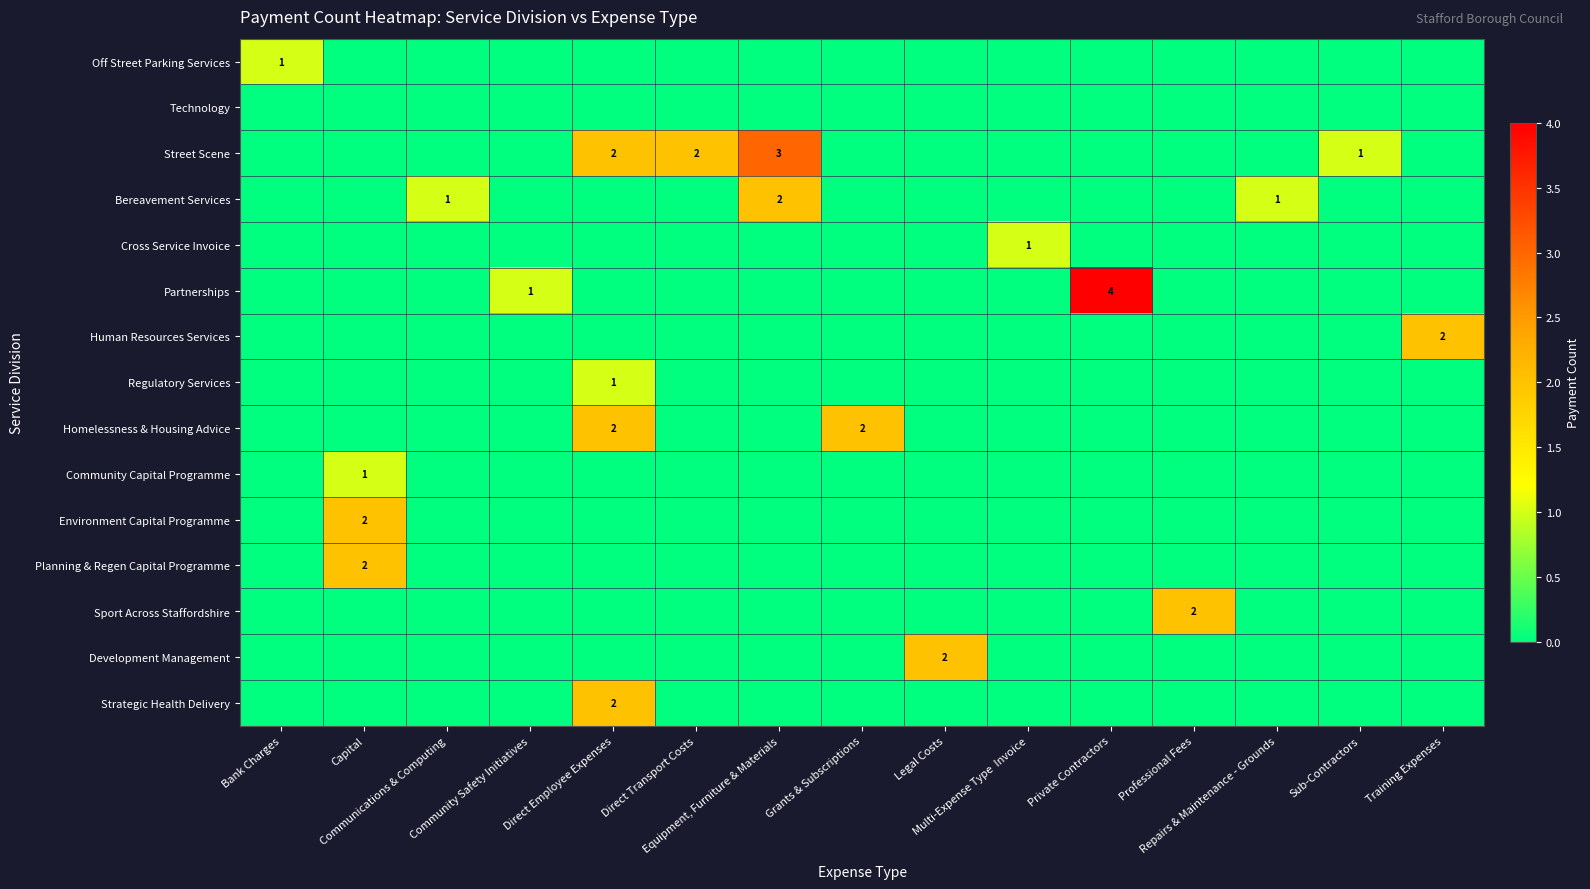

Which has a higher value, Direct Transport Costs or Bank Charges?

Bank Charges